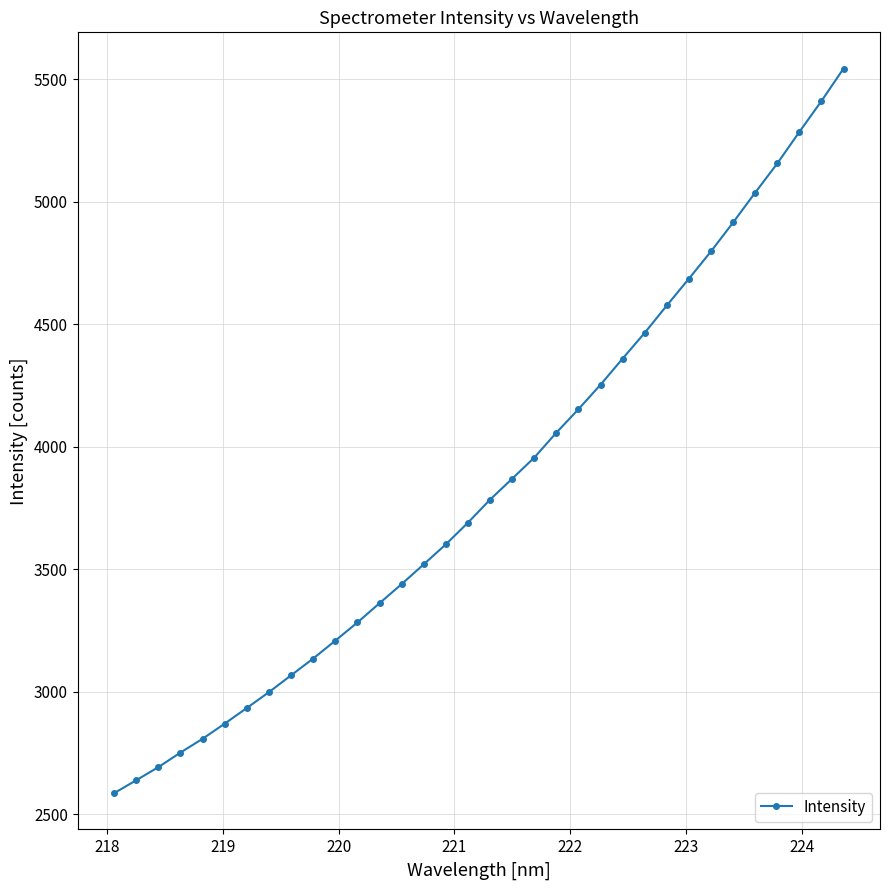

What is the value of the 12th point from the left?

3282.4